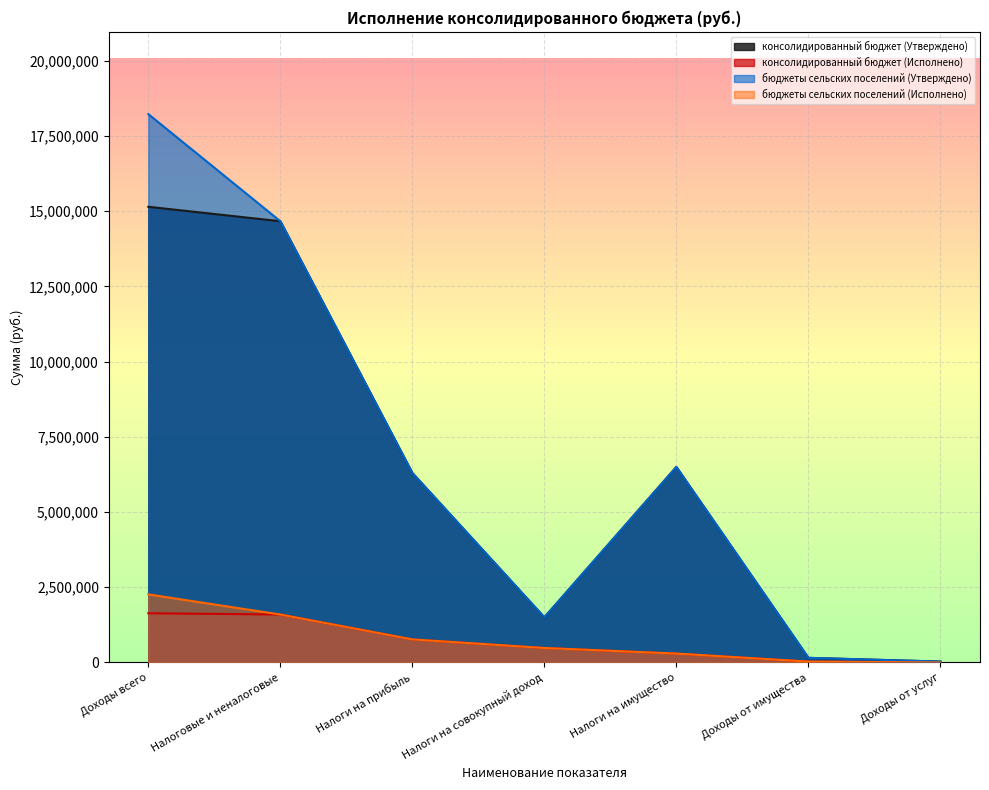

What is the difference between the highest and lowest values at Доходы от услуг?

30000.0